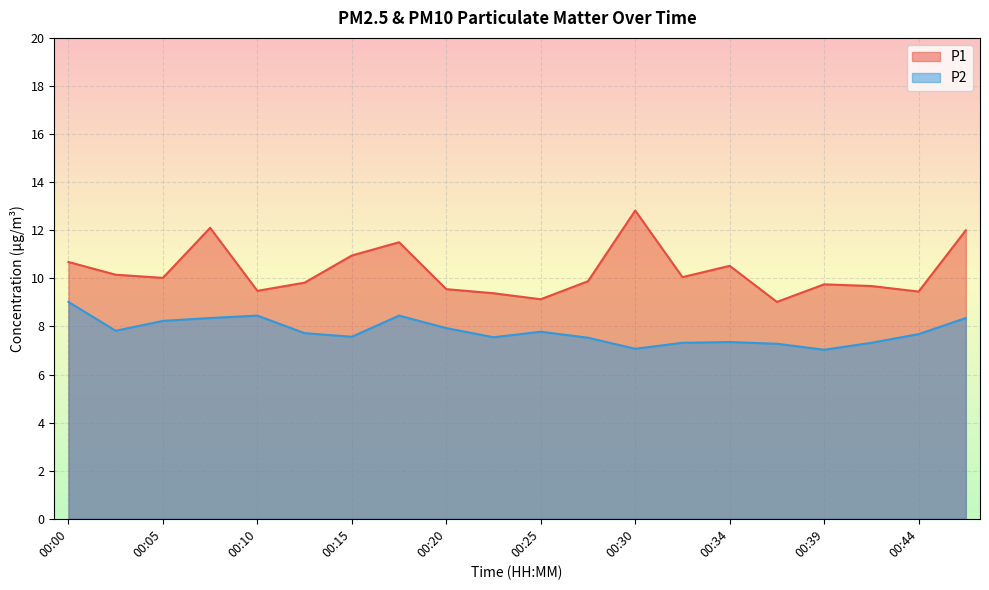

Reading right to left, list all the values displayed in this chart.

P1: 12.0	9.4	9.7	9.8	9.0	10.5	10.1	12.8	9.9	9.1	9.4	9.6	11.5	10.9	9.8	9.5	12.1	10.0	10.2	10.7
P2: 8.3	7.7	7.3	7.0	7.3	7.3	7.3	7.1	7.5	7.8	7.5	7.9	8.4	7.6	7.7	8.4	8.3	8.2	7.8	9.0